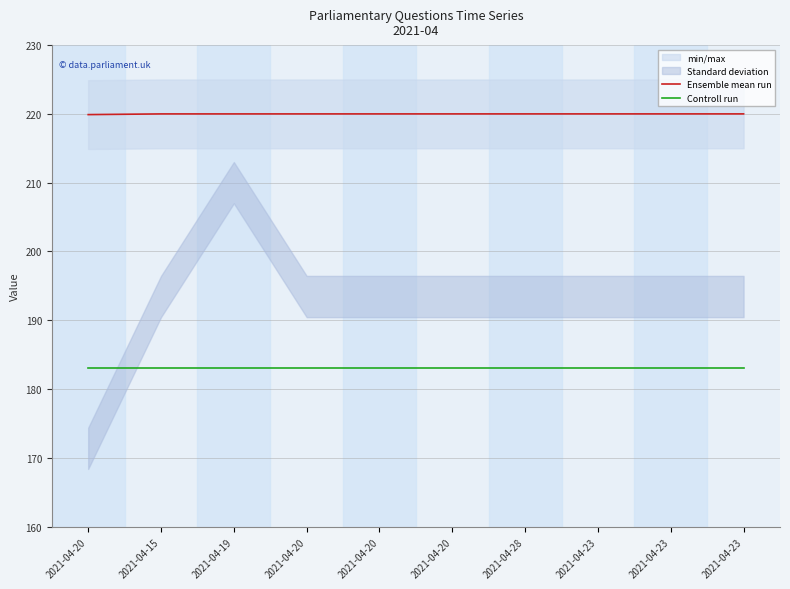

At which label does Ensemble mean run reach its minimum?

2021-04-20